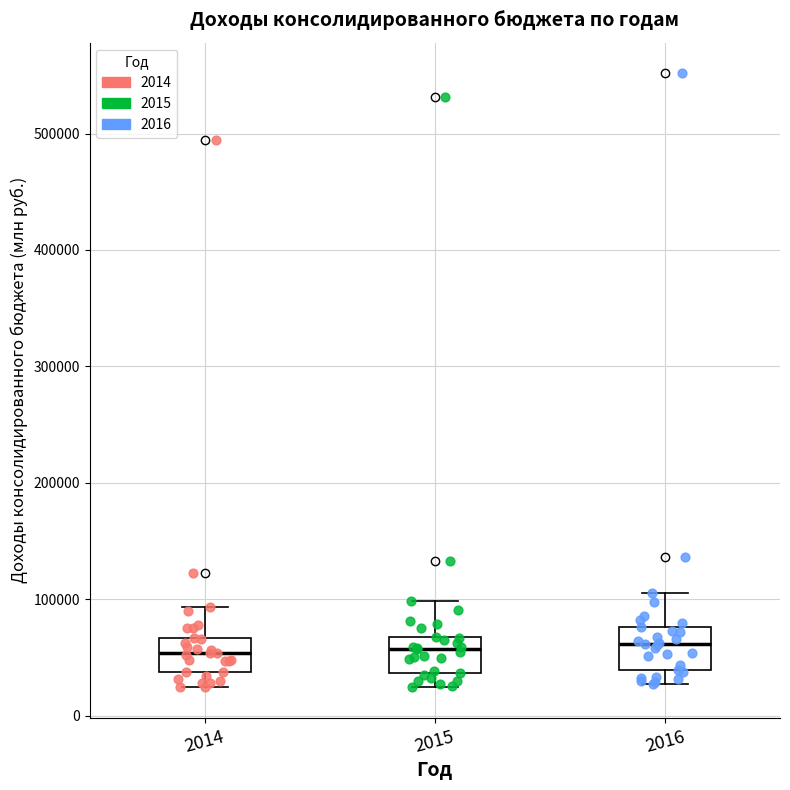

Reading left to right, read every box against the y-axis: the position of its median line, the range the box covers, and the ends of its whiskers. The values are not printed on the chart, so give them approximately, as read against the axis.

2014: median 50000, box 40000 to 70000, whiskers 20000 to 90000
2015: median 60000, box 40000 to 70000, whiskers 20000 to 100000
2016: median 60000, box 40000 to 80000, whiskers 30000 to 110000